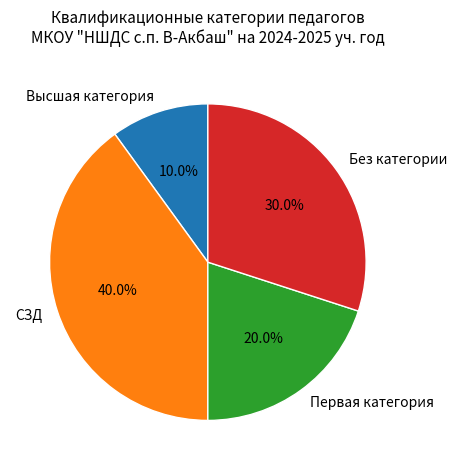

To the nearest percent, what is the average slice percentage?

25%